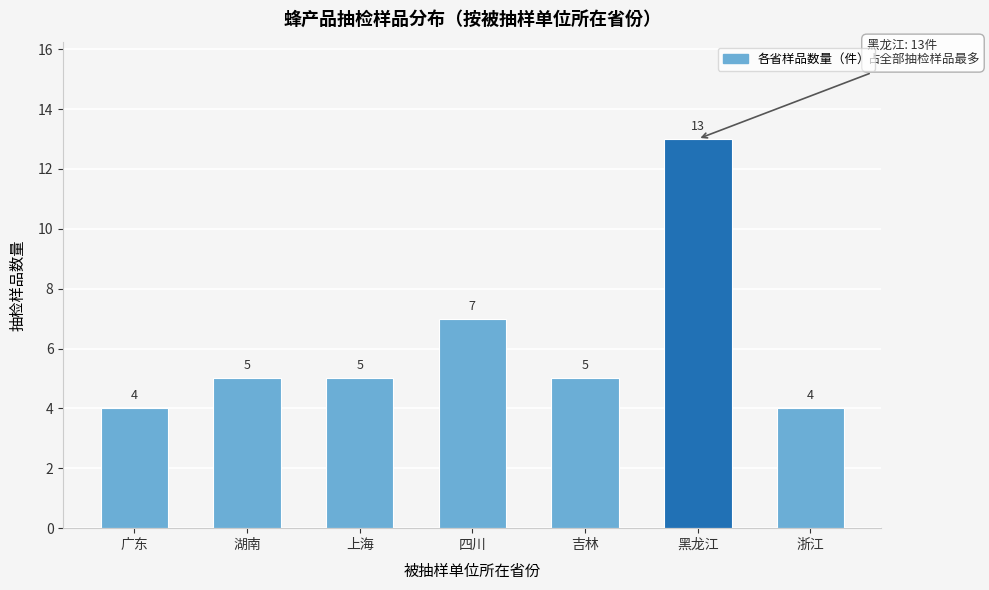

Reading right to left, list all the values displayed in this chart.

4	13	5	7	5	5	4